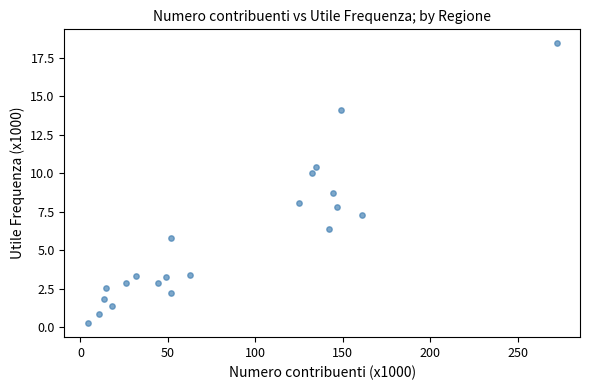

What Y value in the scatter plot is closest to 9?

8.7